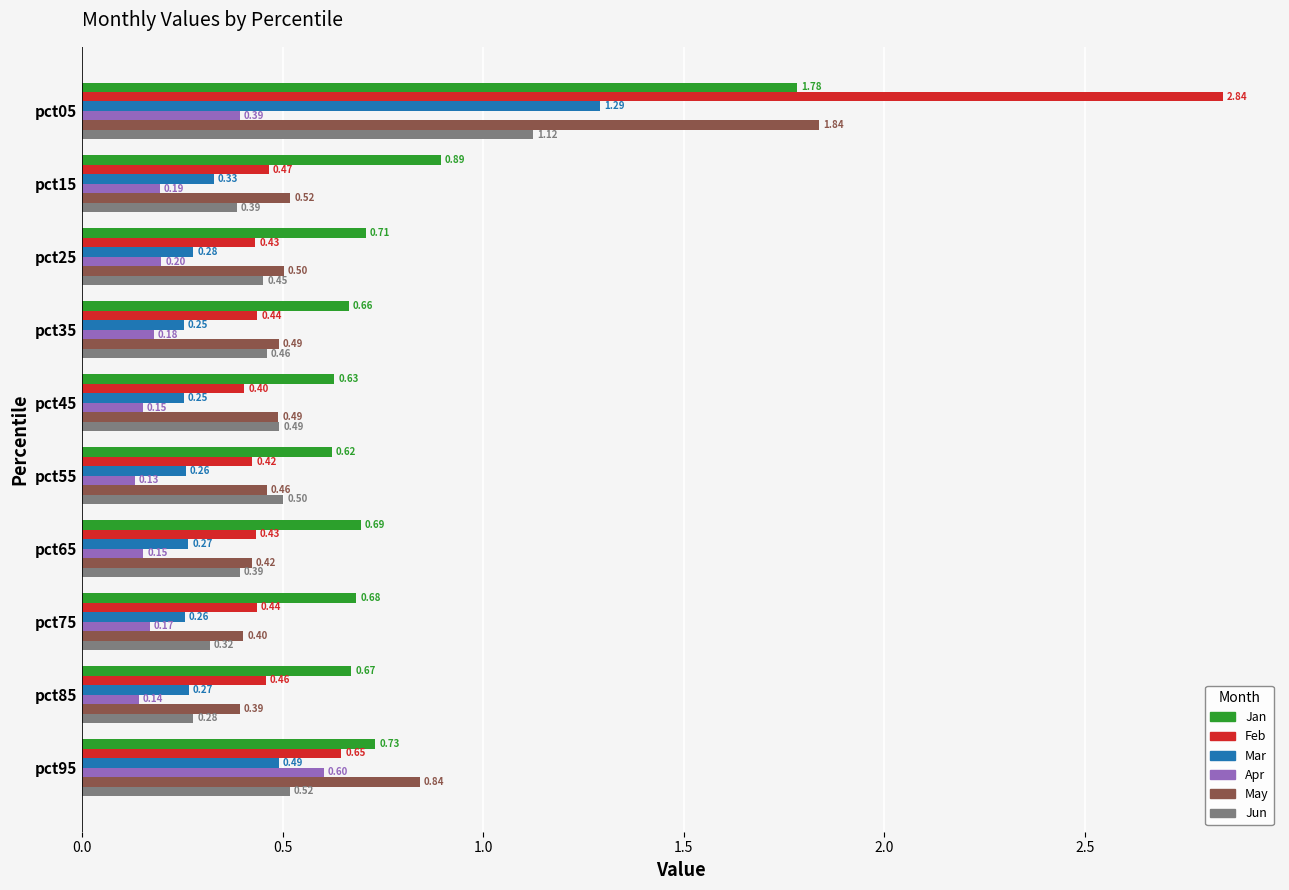

What is the difference between the maximum and minimum values in the May series?

1.4